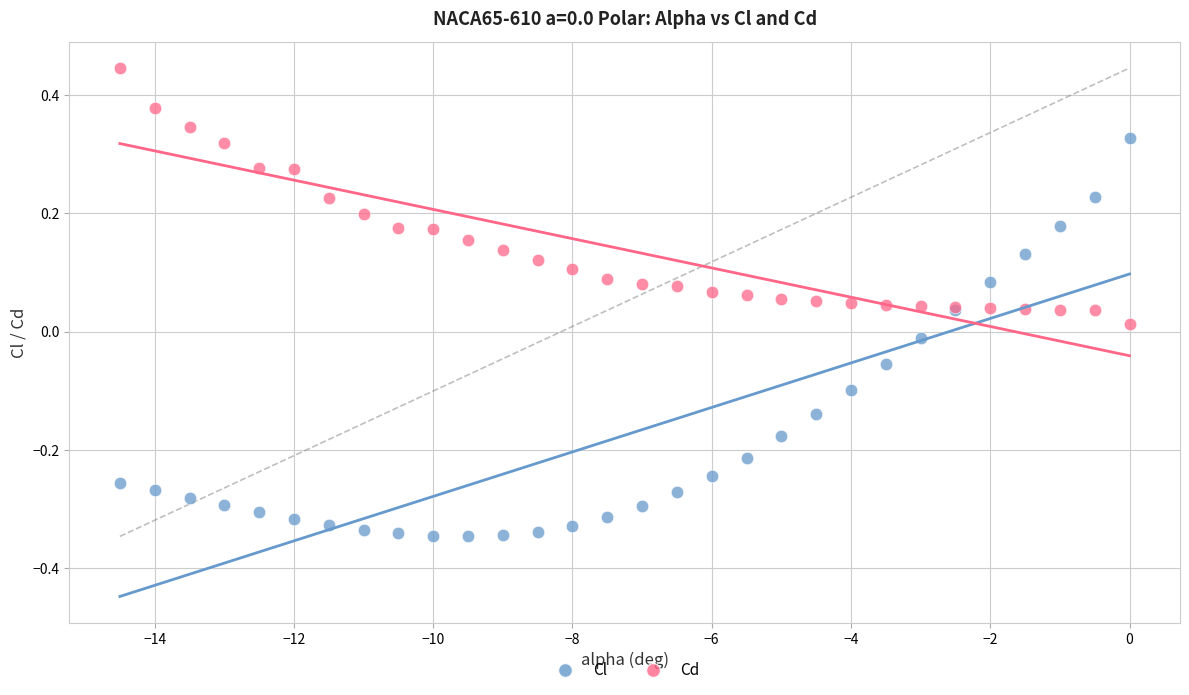

Which series contains the highest Y value?

Cd